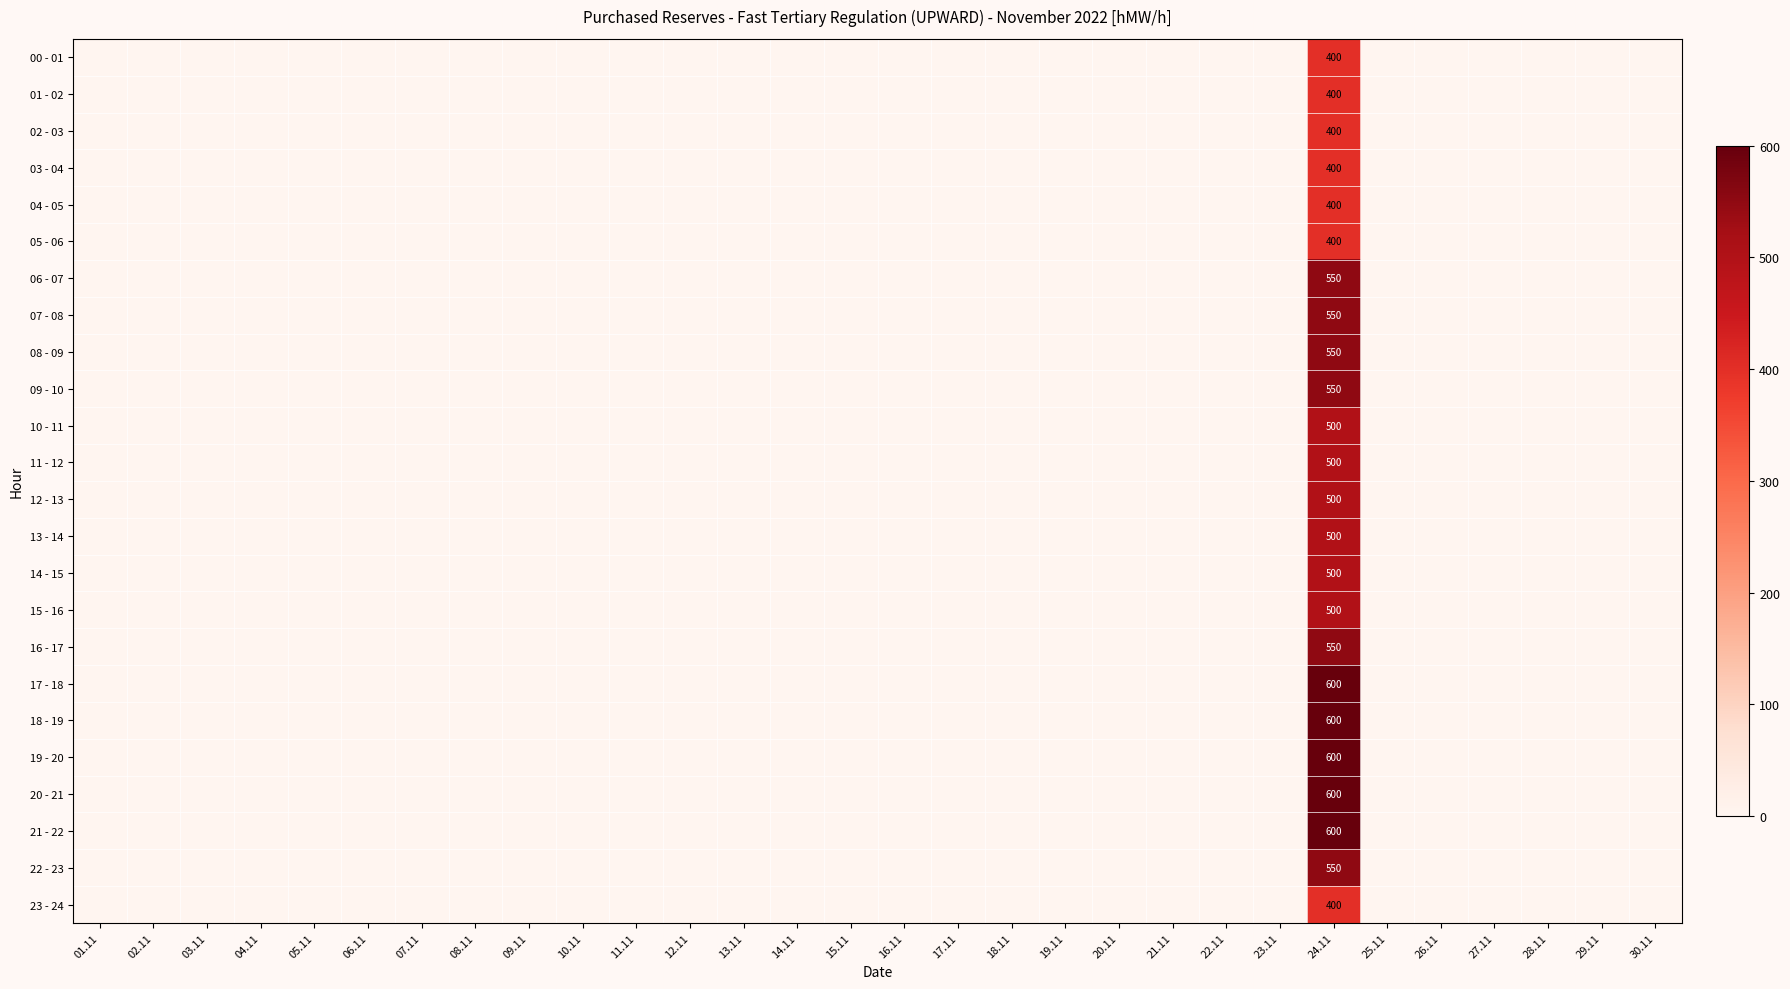

Which series has the largest total across all categories?

17 - 18